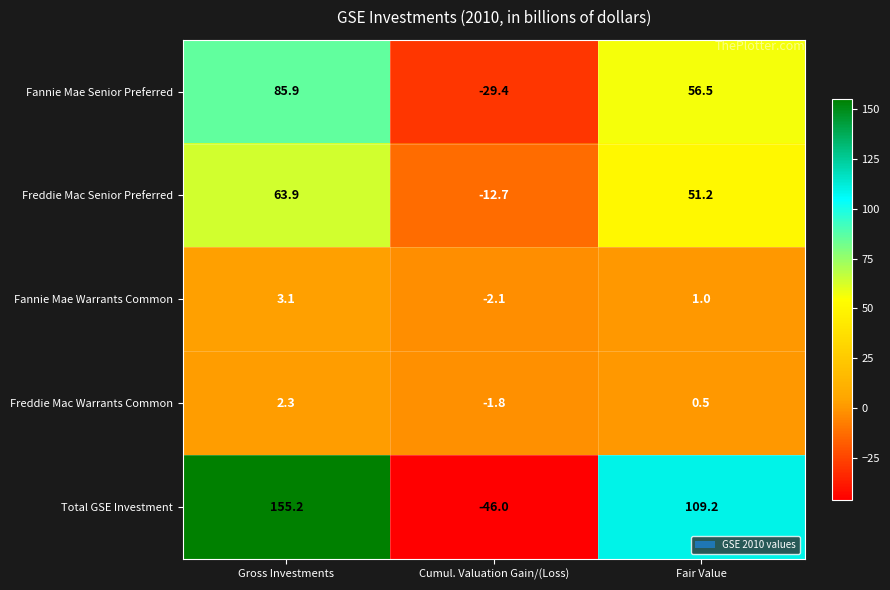

What is the total value across all series at Fair Value?

218.4